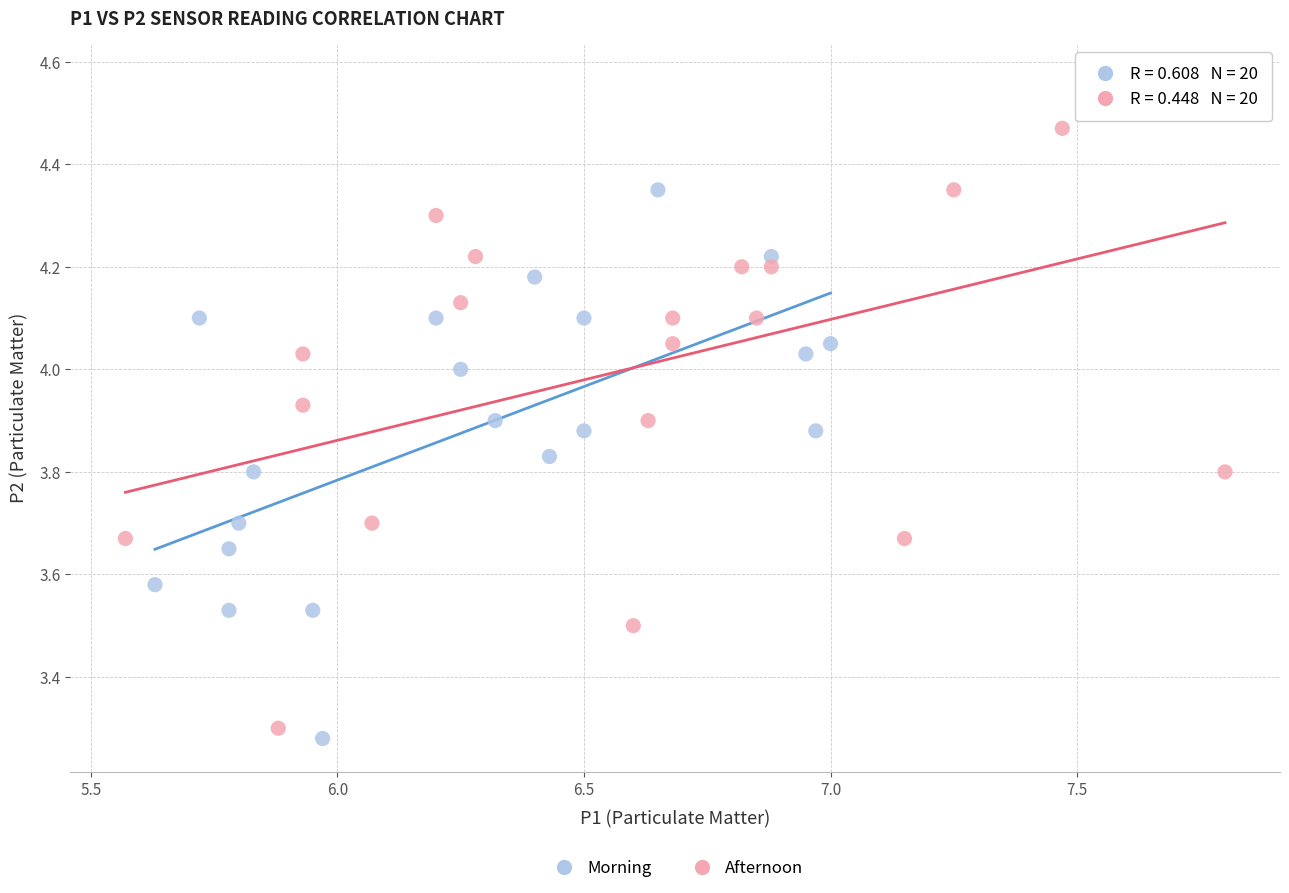

Which series reaches the maximum Y coordinate?

Afternoon